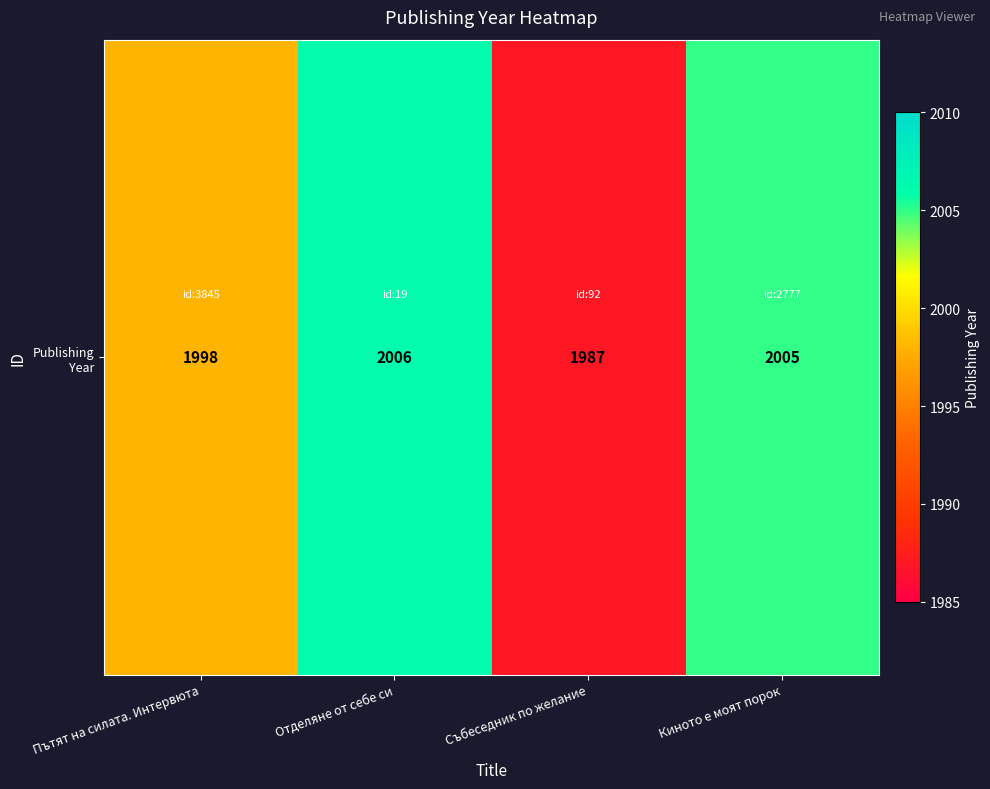

What is the average value?

1999